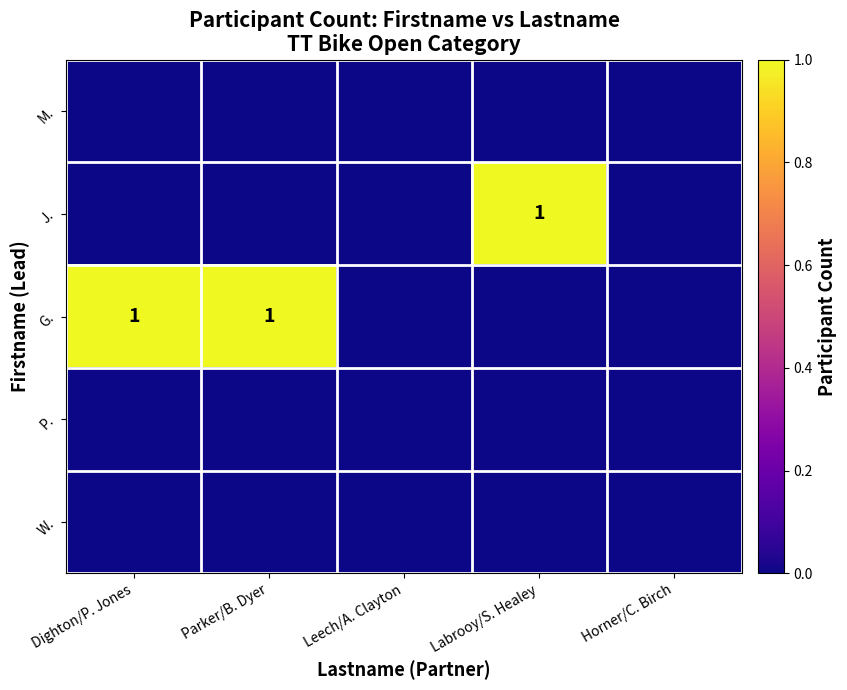

The value of J. at Labrooy/S. Healey is 1. True or false?

True